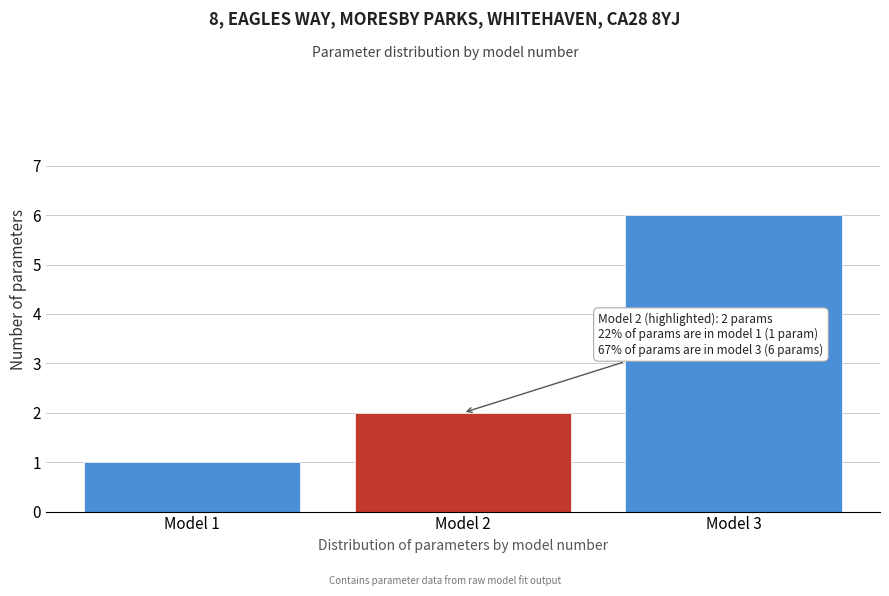

Reading left to right, transcribe all the data shown in this chart.

1	2	6